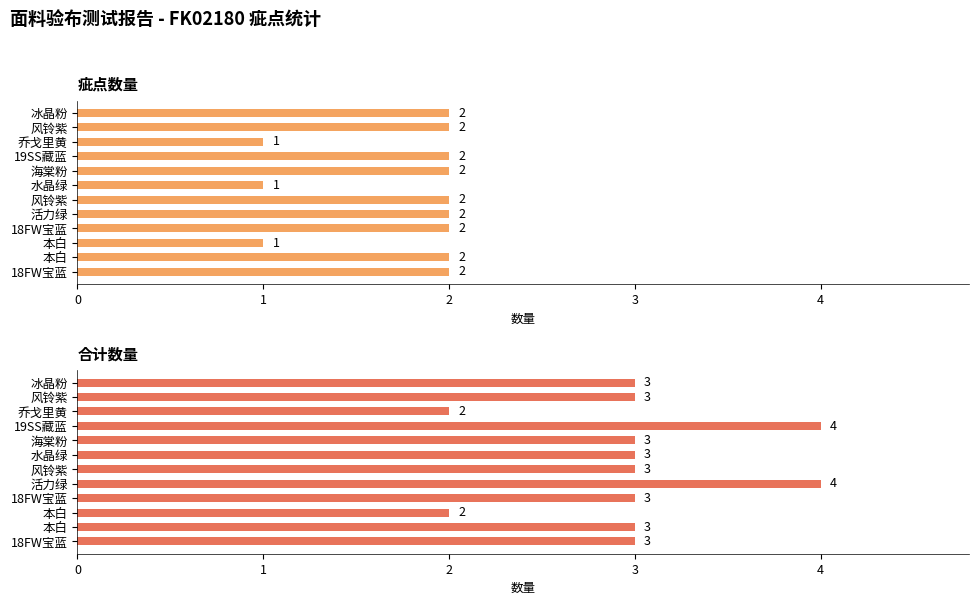

Which series changed the most between 5 and 10?

疵点数量